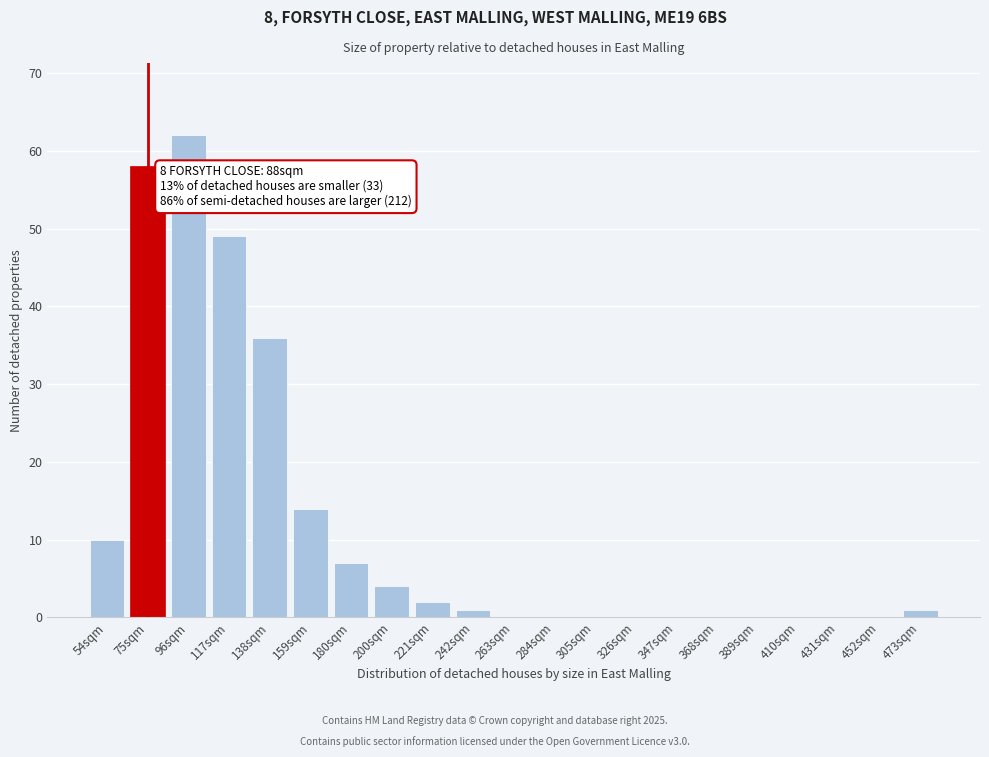

Reading left to right, extract all data points from this chart.

54sqm=10	75sqm=58	96sqm=62	117sqm=49	138sqm=36	159sqm=14	180sqm=7	200sqm=4	221sqm=2	242sqm=1	263sqm=0	284sqm=0	305sqm=0	326sqm=0	347sqm=0	368sqm=0	389sqm=0	410sqm=0	431sqm=0	452sqm=0	473sqm=1